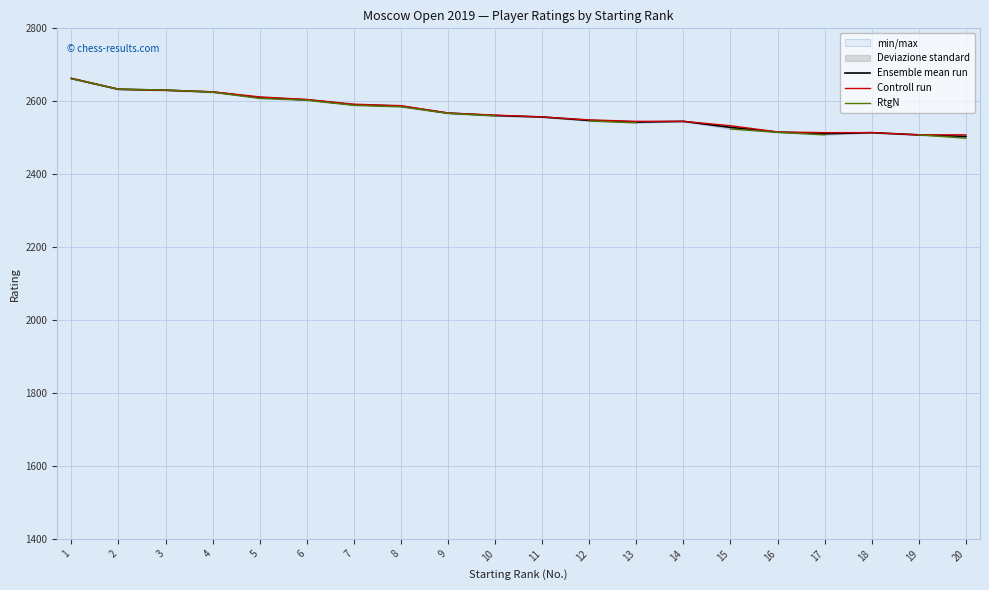

What are all the series names shown in the legend?

Ensemble mean run, Controll run, RtgN